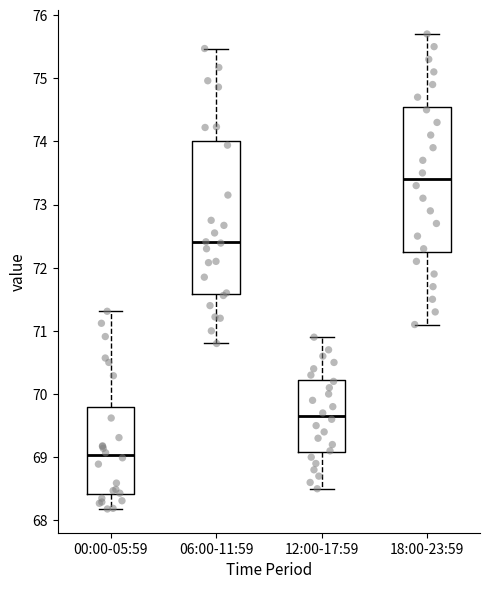

Reading left to right, transcribe this box plot: for each box, give where its median line is, the range the box spans, and where its two whiskers end, as read against the y-axis. The values are not printed on the chart, so give them approximately, as read against the axis.

00:00-05:59: median 69.0, box 68.4 to 69.8, whiskers 68.2 to 71.3
06:00-11:59: median 72.4, box 71.6 to 74.0, whiskers 70.8 to 75.5
12:00-17:59: median 69.7, box 69.1 to 70.2, whiskers 68.5 to 70.9
18:00-23:59: median 73.4, box 72.3 to 74.6, whiskers 71.1 to 75.7